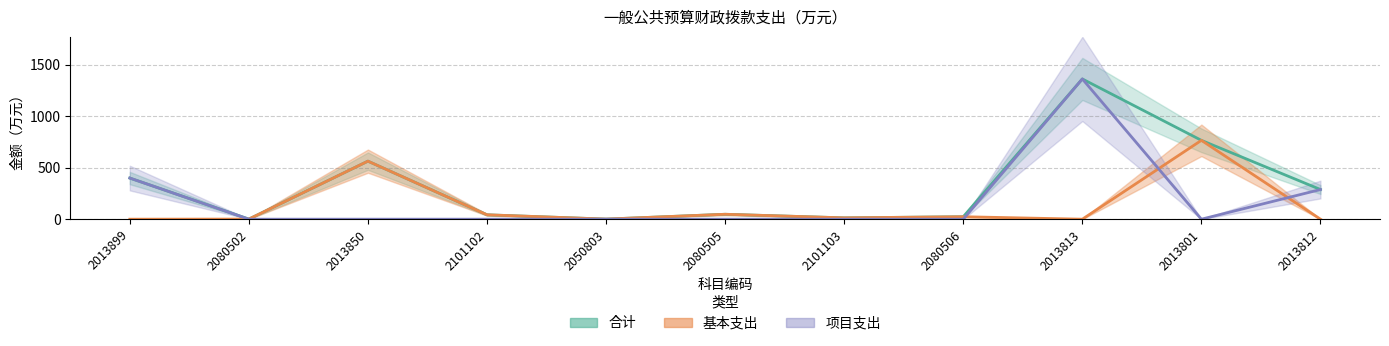

Does the chart display data point markers on the line(s)?

No